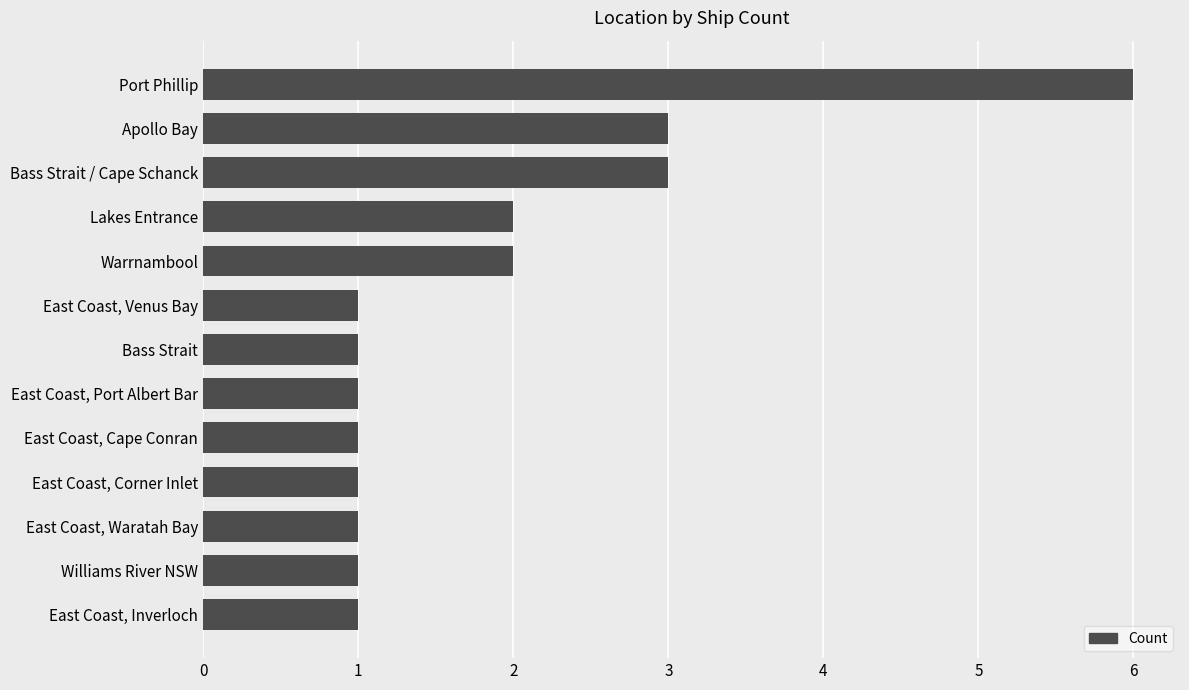

How many values are between 1 and 2?

10